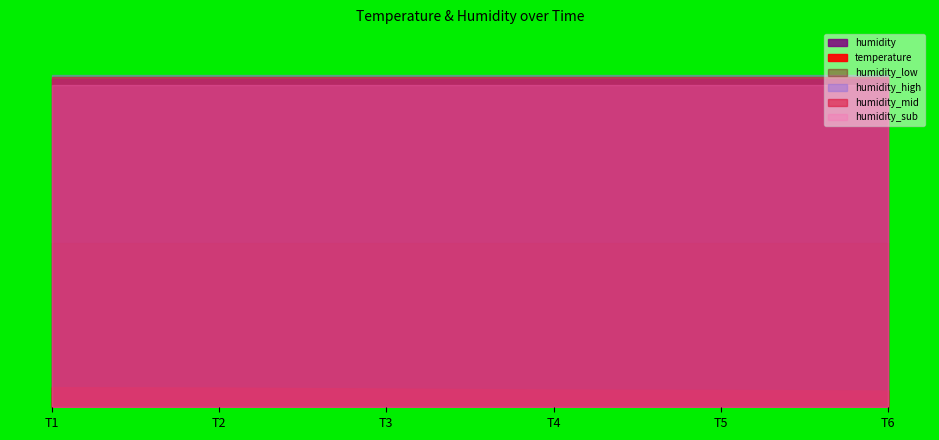

True or false: humidity and temperature intersect in this chart.

False